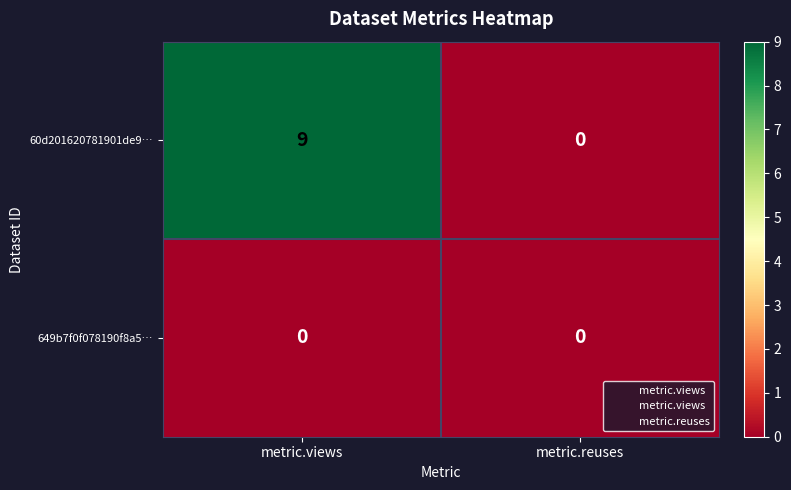

Reading left to right, list all the values displayed in this chart.

60d201620781901de9…: metric.views=9	metric.reuses=0
649b7f0f078190f8a5…: metric.views=0	metric.reuses=0